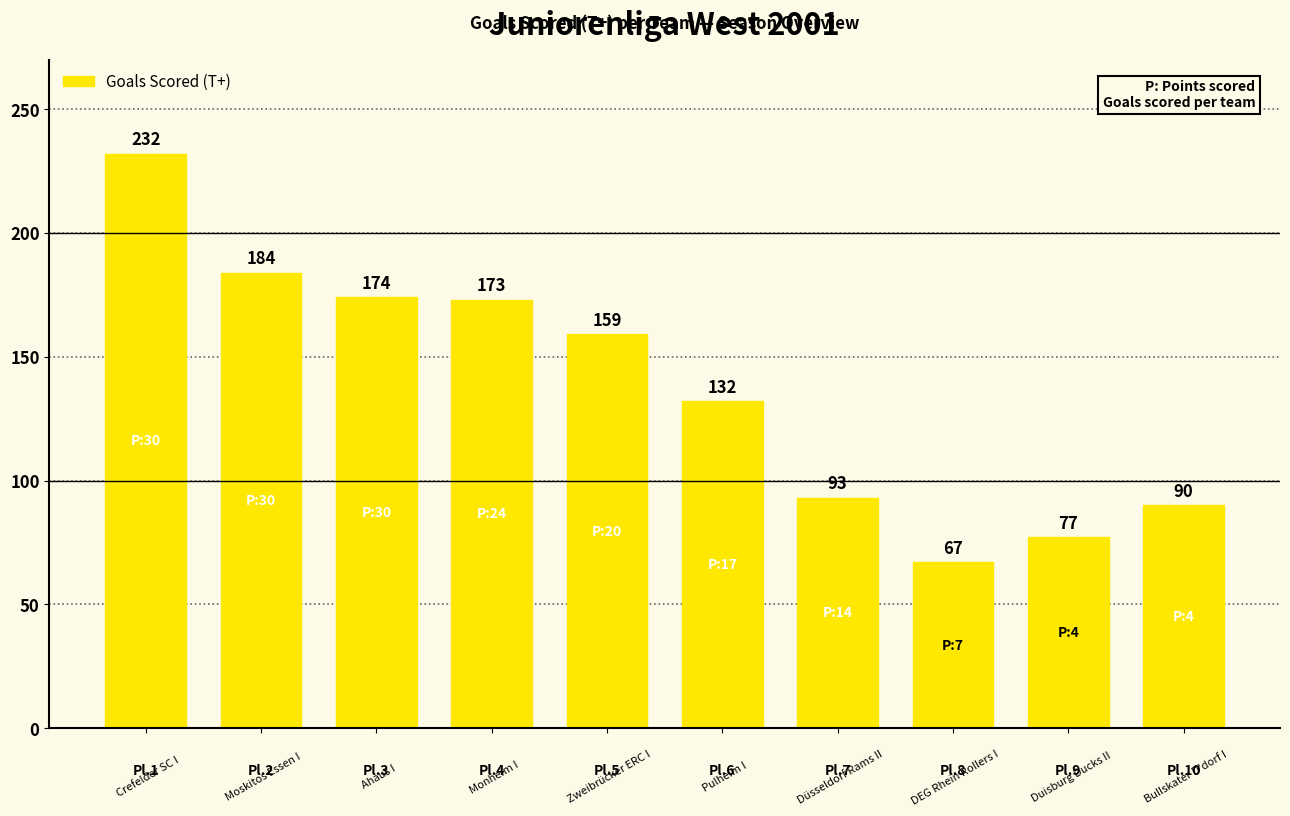

What is the value of the 4th bar from the left?

173